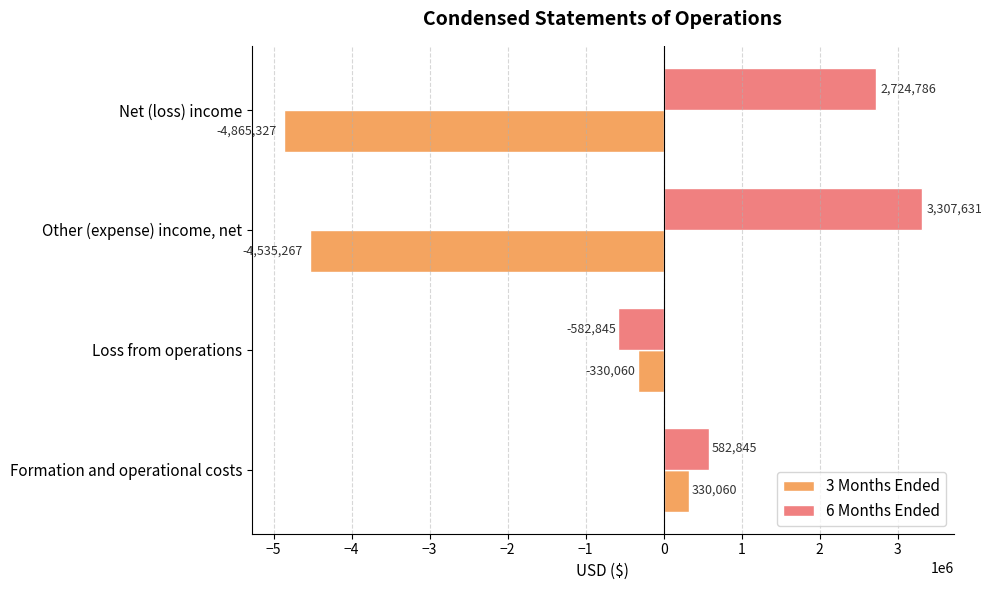

True or false: 3 Months Ended has a value of -4865327 at Net (loss) income.

True